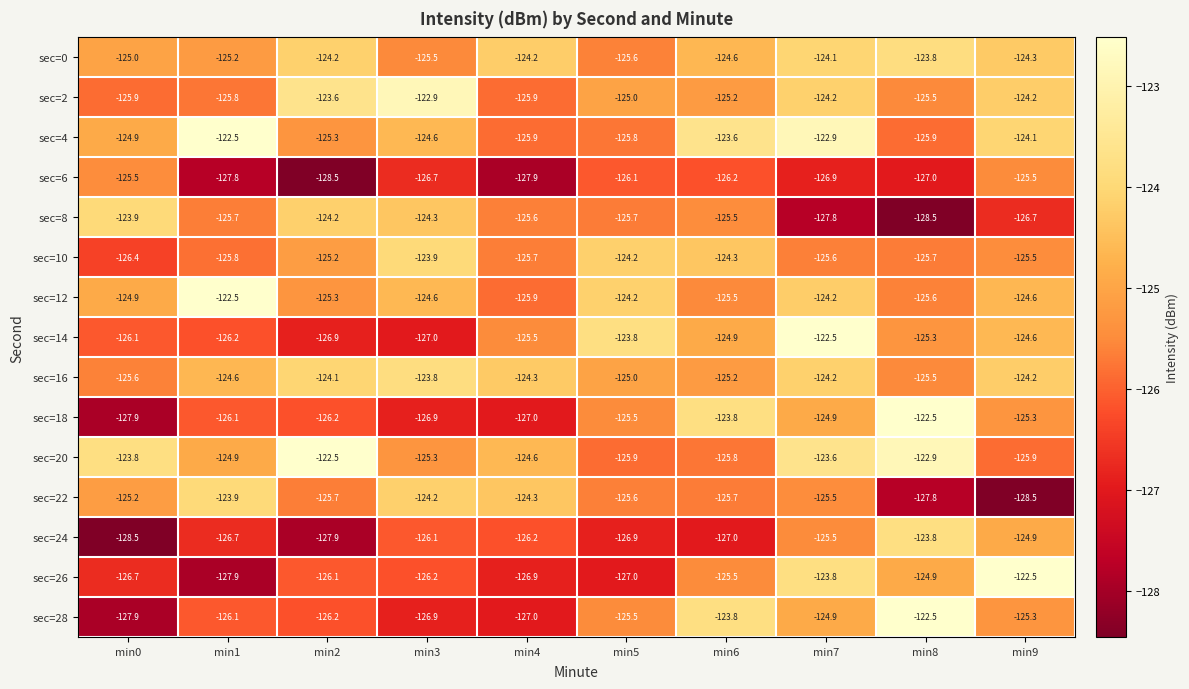

What value does the sec=6 series have at min2?

-128.5